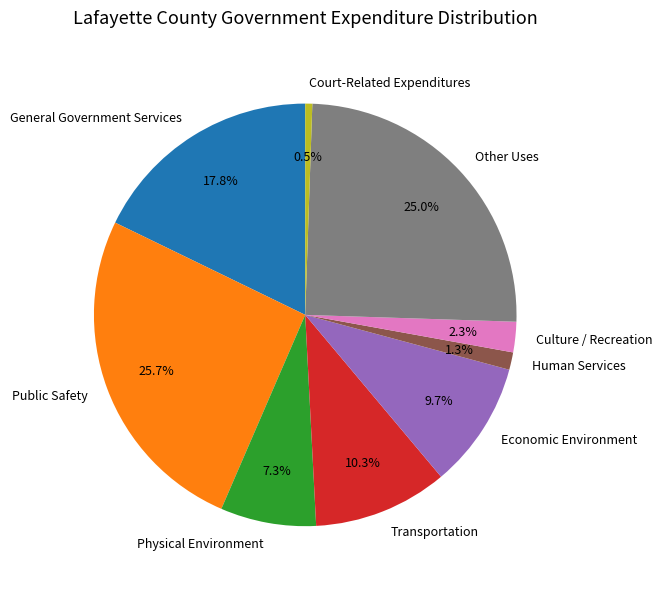

To the nearest percent, what is the average slice percentage?

11%